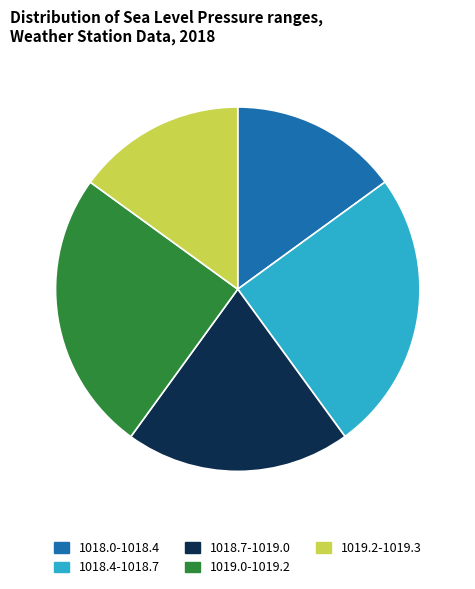

Is there a majority slice in this chart?

No